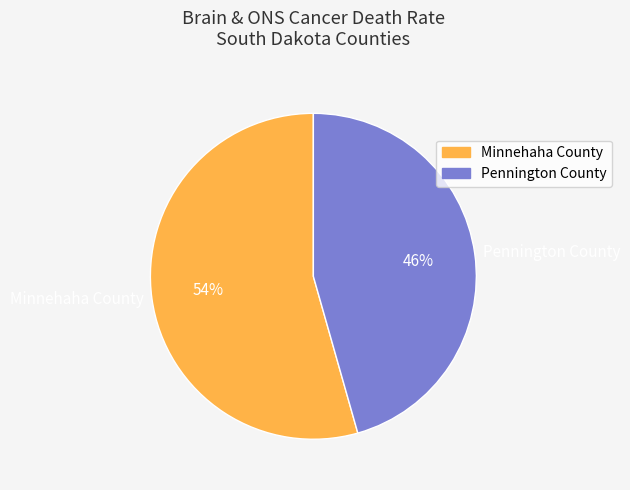

Which slice represents more than half of the pie?

Minnehaha County